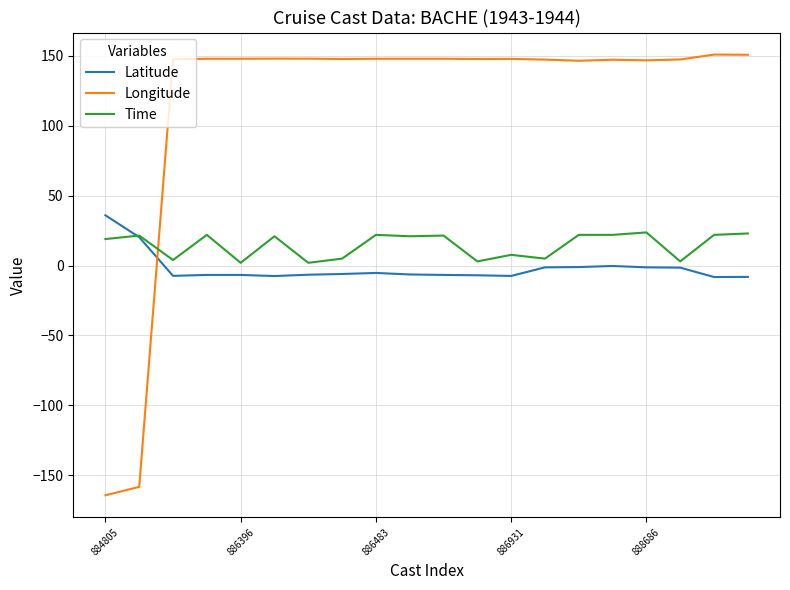

What is the maximum value shown in the chart?

151.0